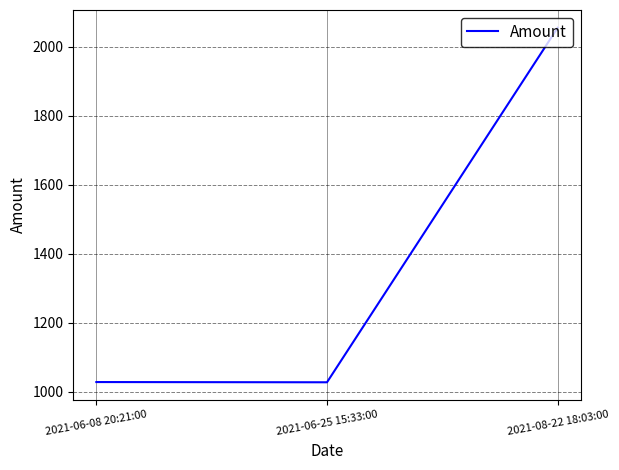

What position from the right is 2021-08-22 18:03:00?

1